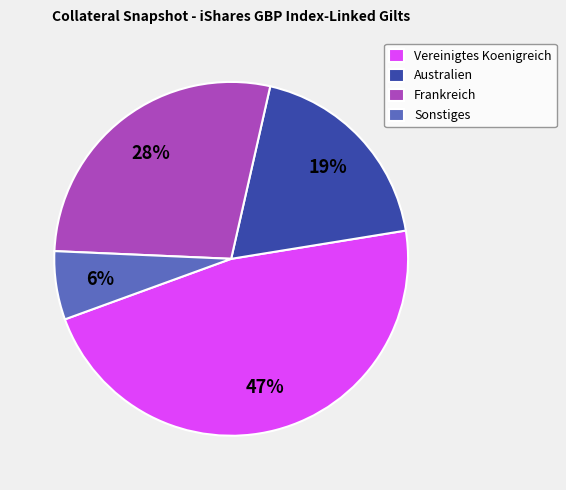

Which category has the smallest portion of the pie?

Sonstiges